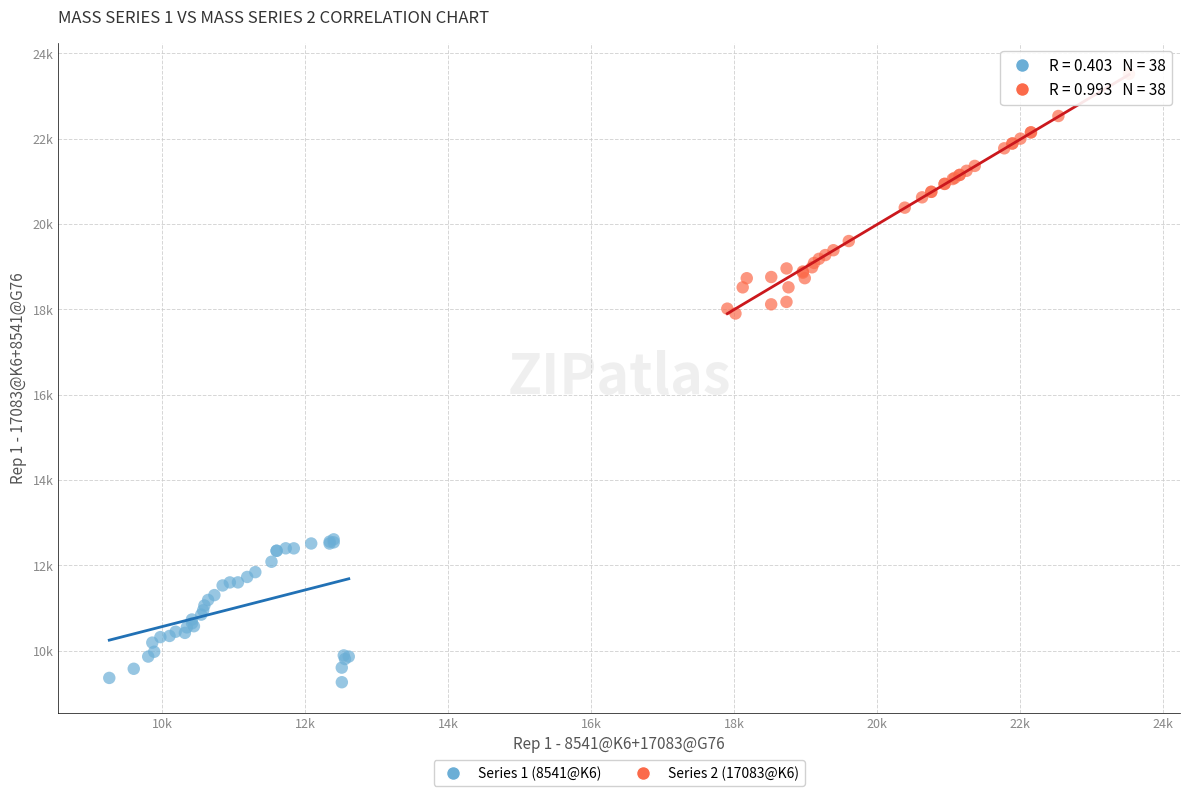

Which series has the widest spread of Y values?

Series 2 (17083@K6)